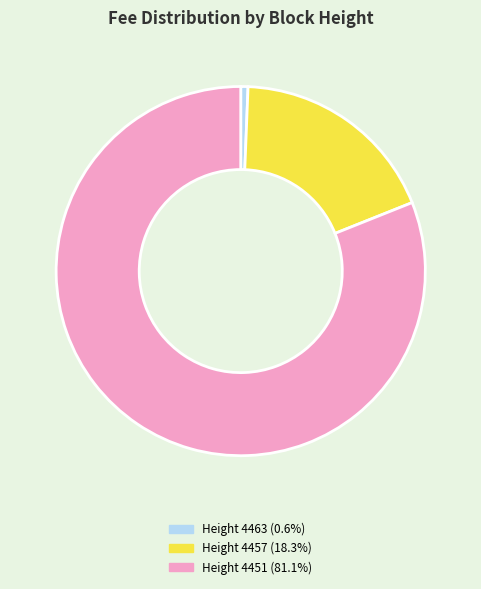

Does Height 4451 (81.1%) account for over 50% of the chart?

Yes